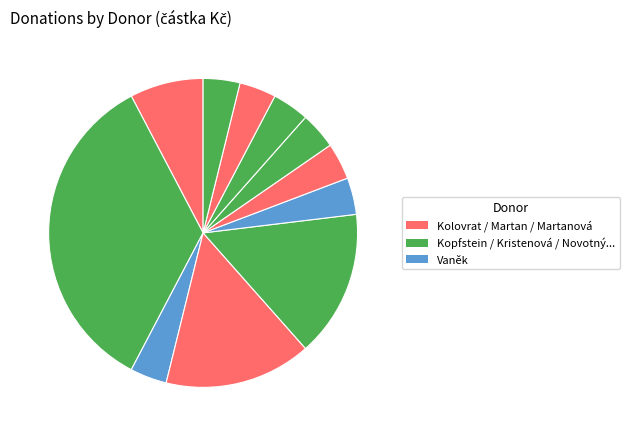

Rank the categories by value from lowest to highest.

Kristenová, Novotný, Skuhravý, Starý, Steinová, Suchan, Vaněk, Kolovrat, Martan, Martanová, Kopfstein